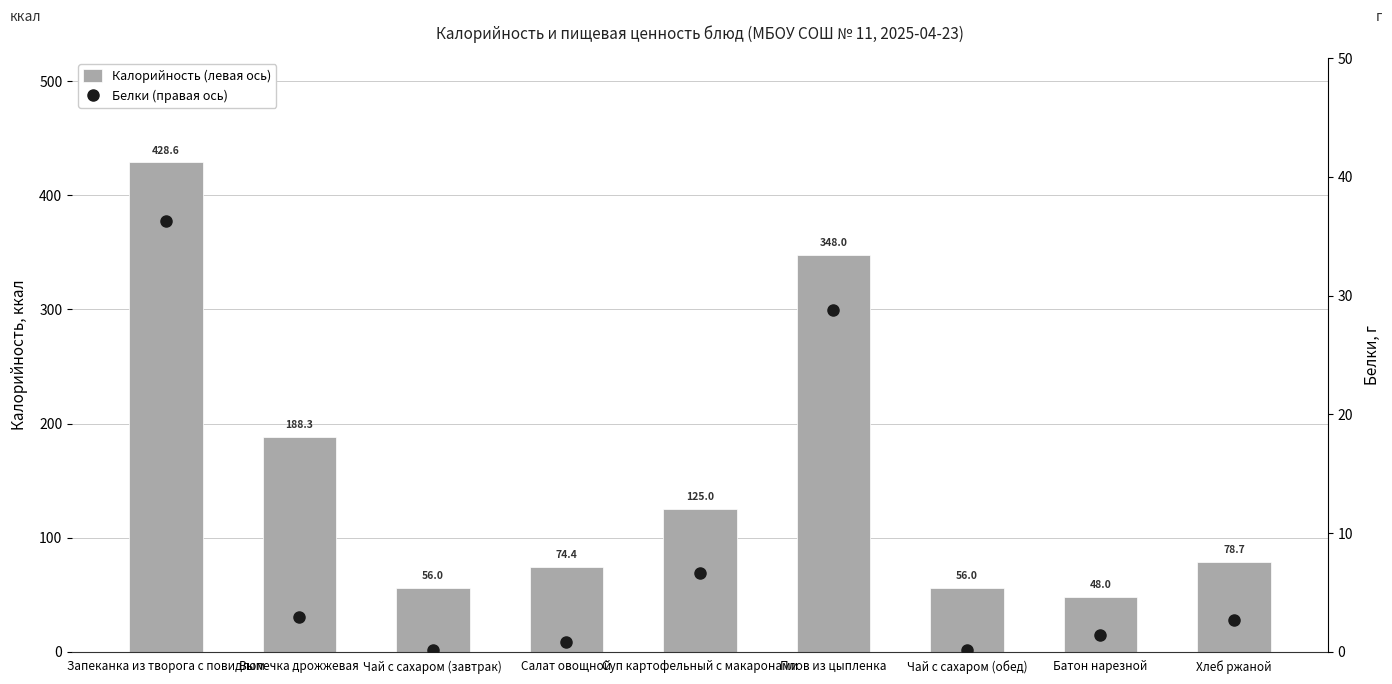

What is the difference between the Калорийность (левая ось) values at Суп картофельный с макаронами and Чай с сахаром (завтрак)?

69.0